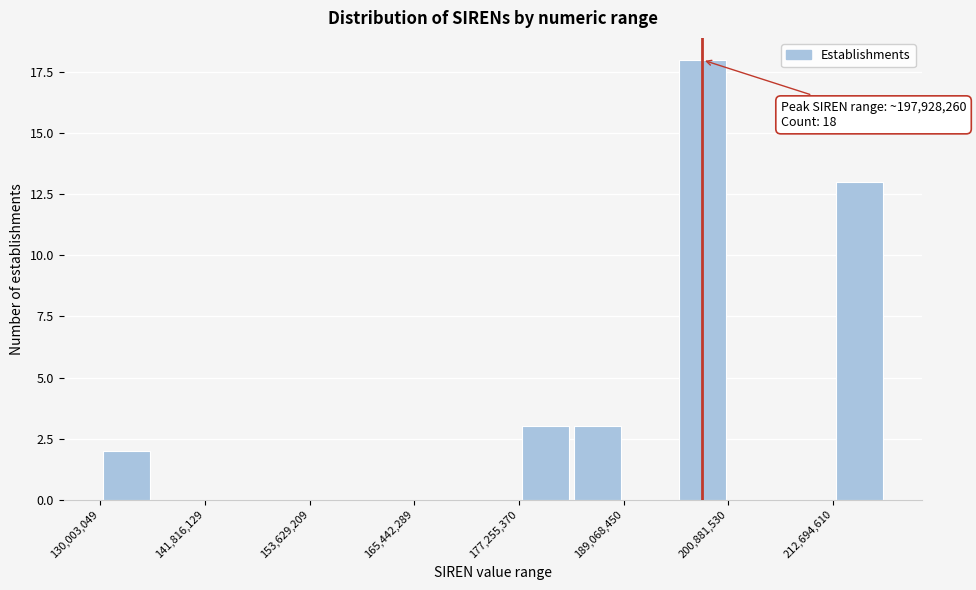

Read against the x-axis, roughly where is the centre of the tallest bar?

198000000